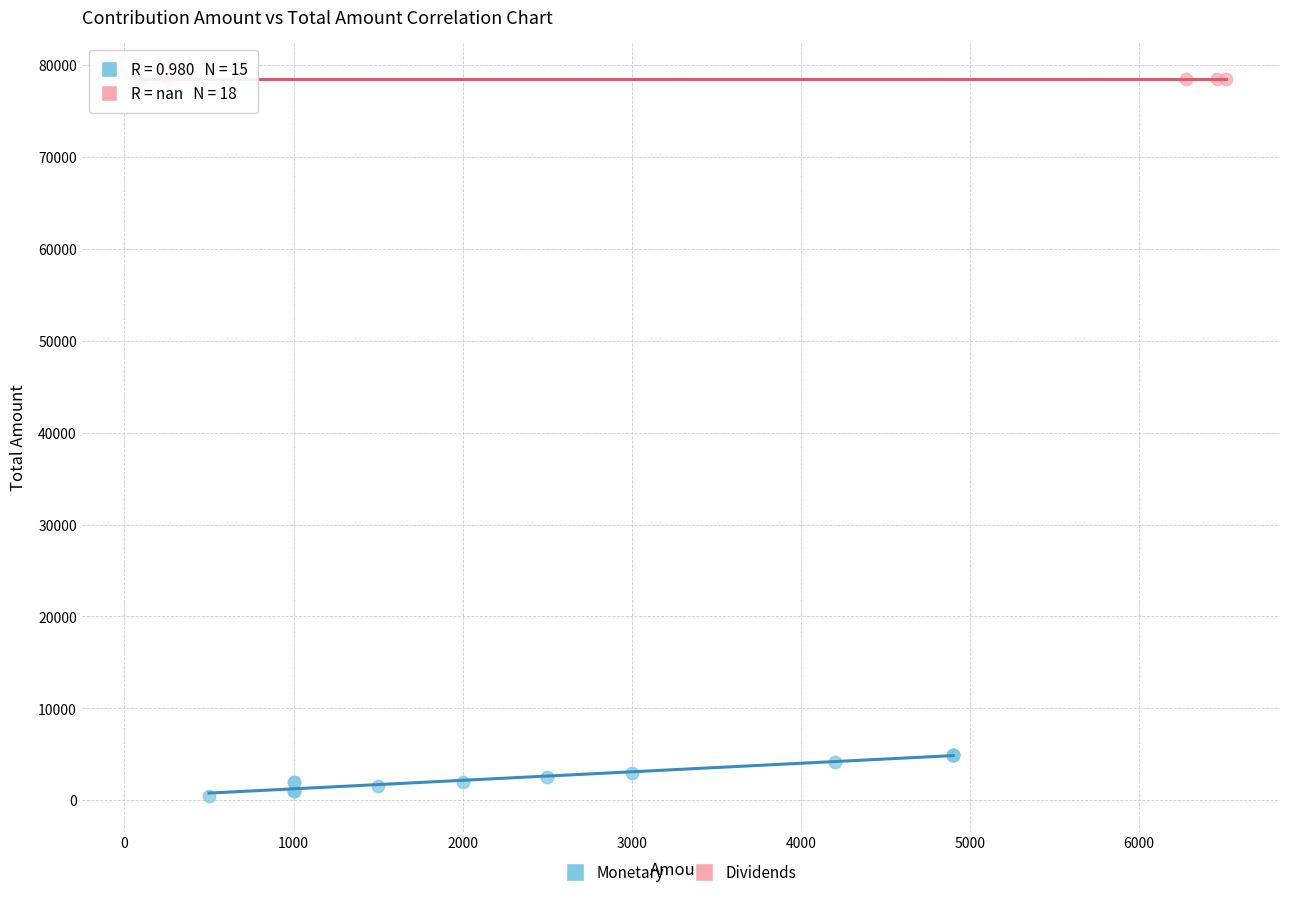

Which series contains the highest Y value?

Dividends